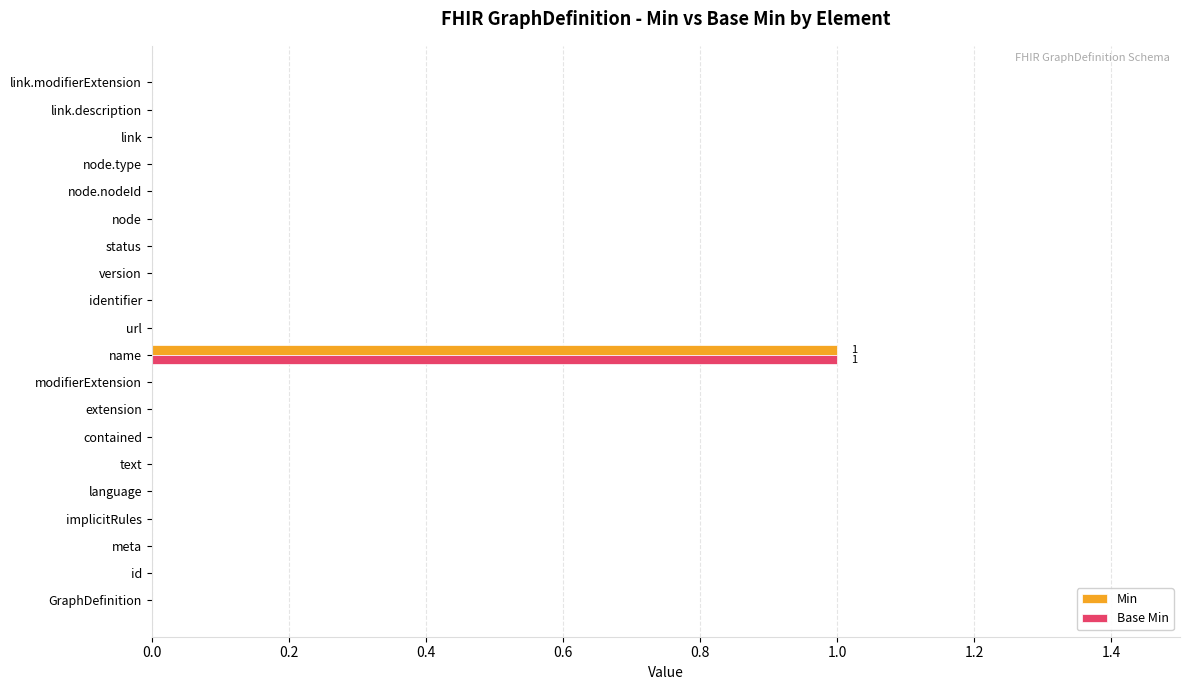

The value of Min at identifier is -1. True or false?

False